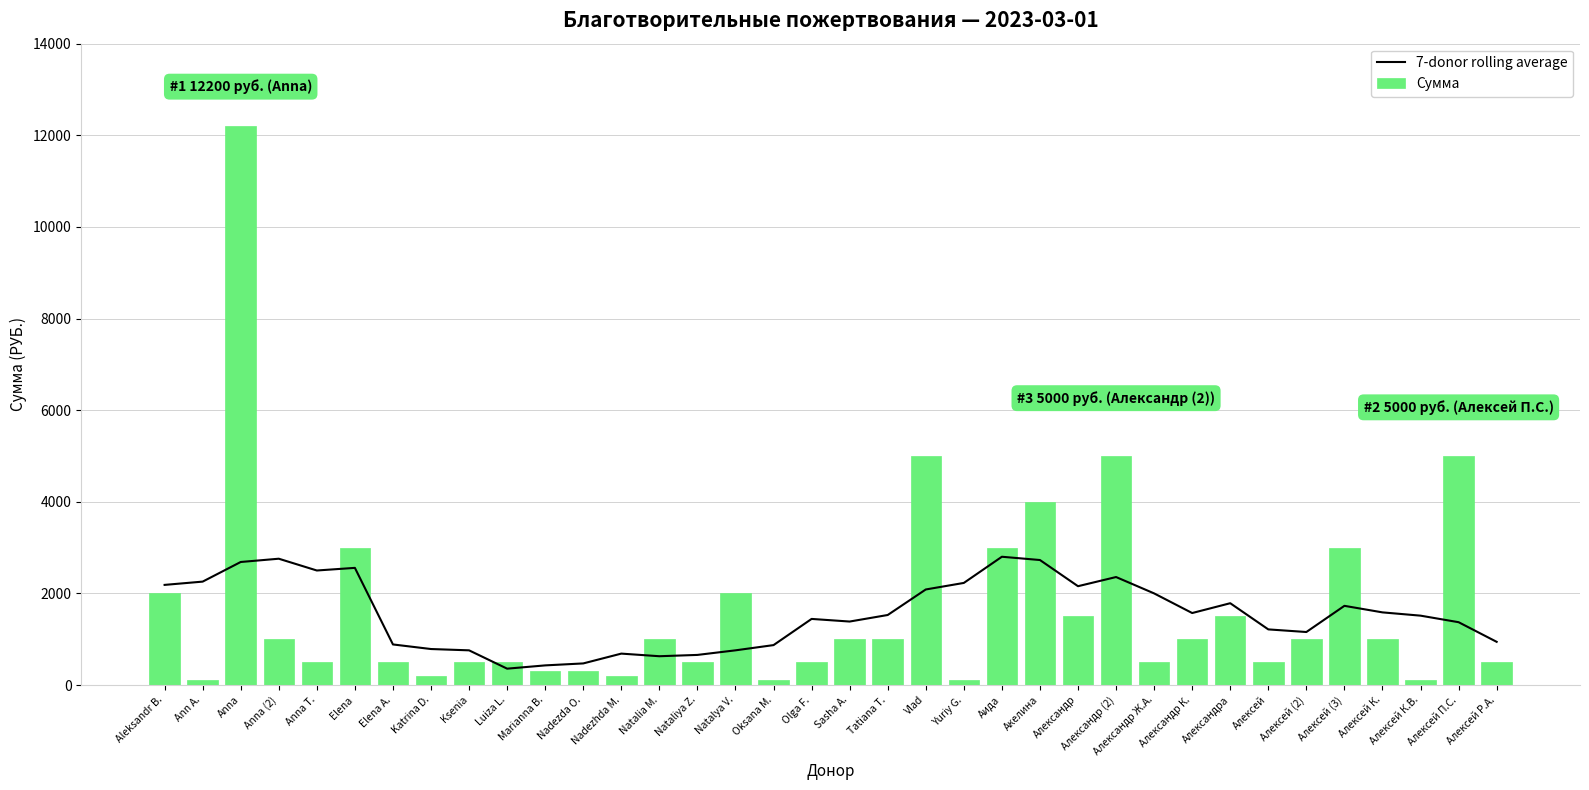

At which label does Сумма first exceed 1000?

Aleksandr B.